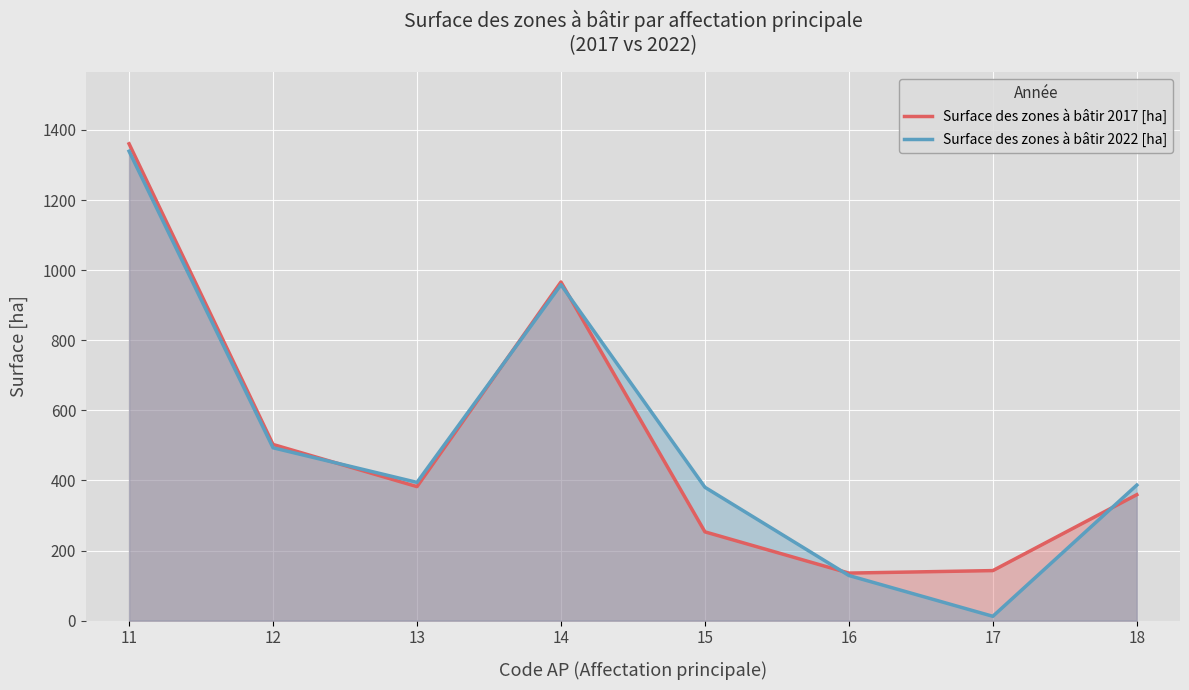

How many lines are shown in the chart?

2